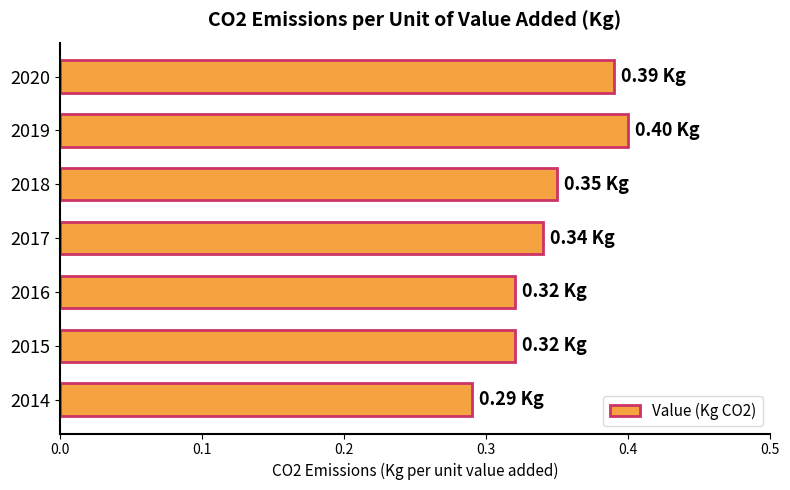

What is the change in value from 2015 to 2019?

+0.1